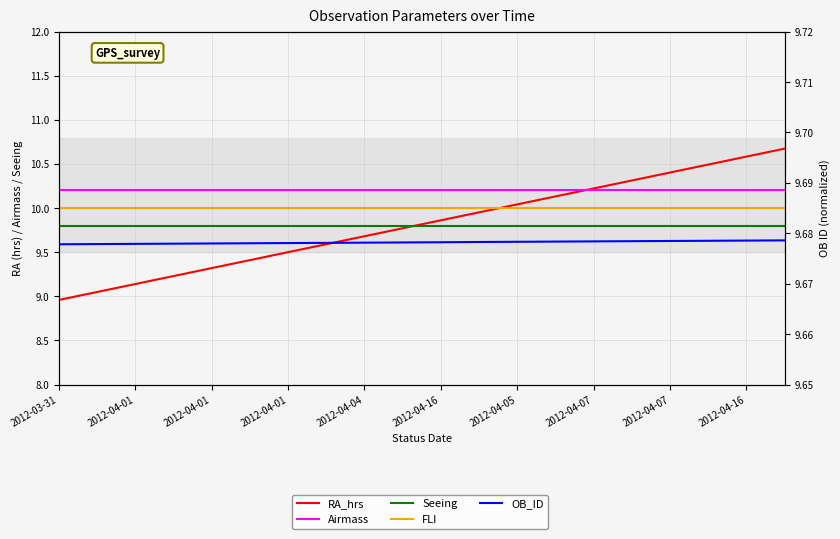

What is the sum of all RA_hrs values?

196.3